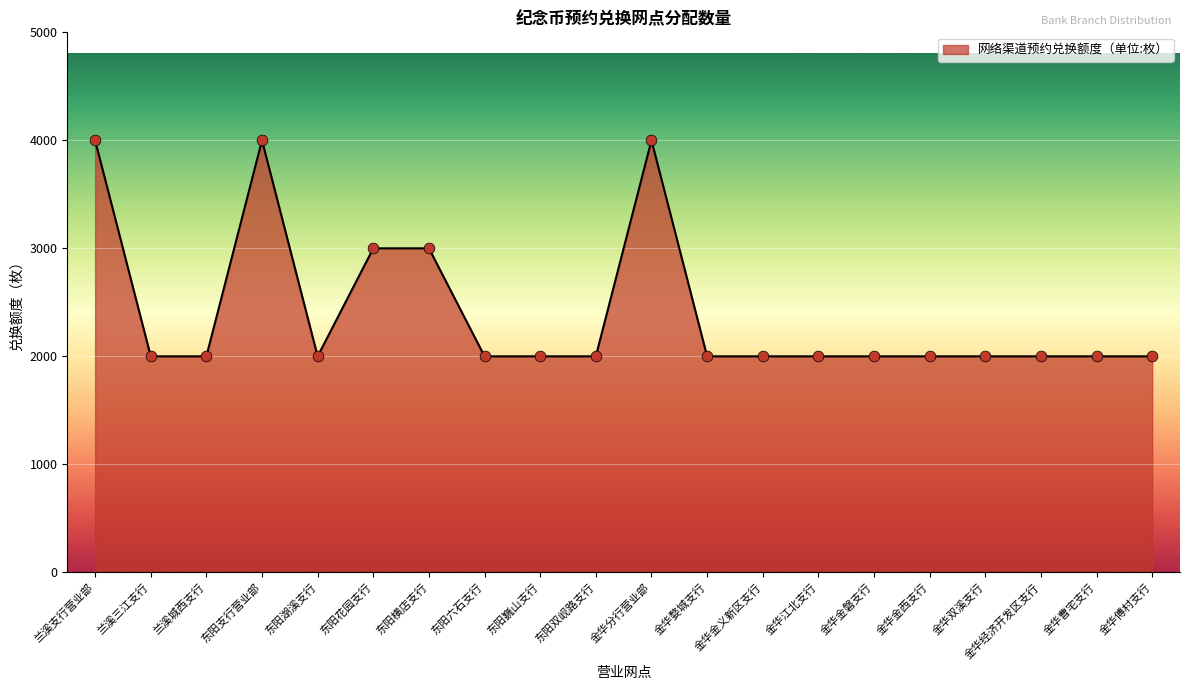

Between 东阳巍山支行 and 兰溪支行营业部, which is larger?

兰溪支行营业部